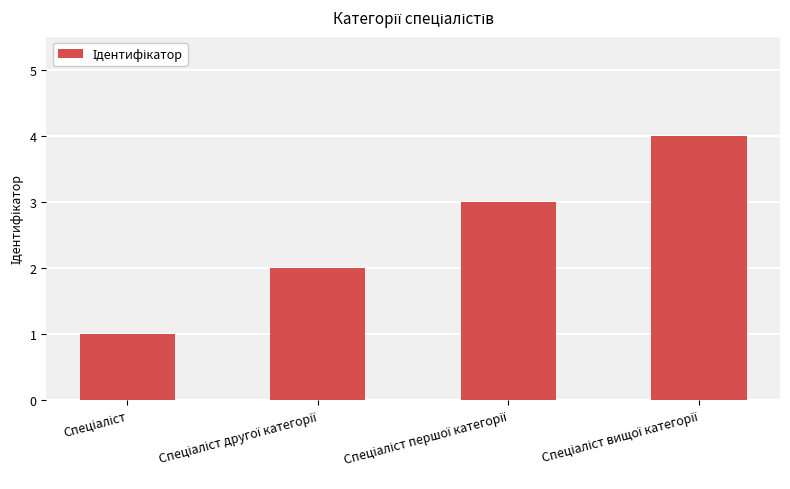

What is the greatest value displayed?

4